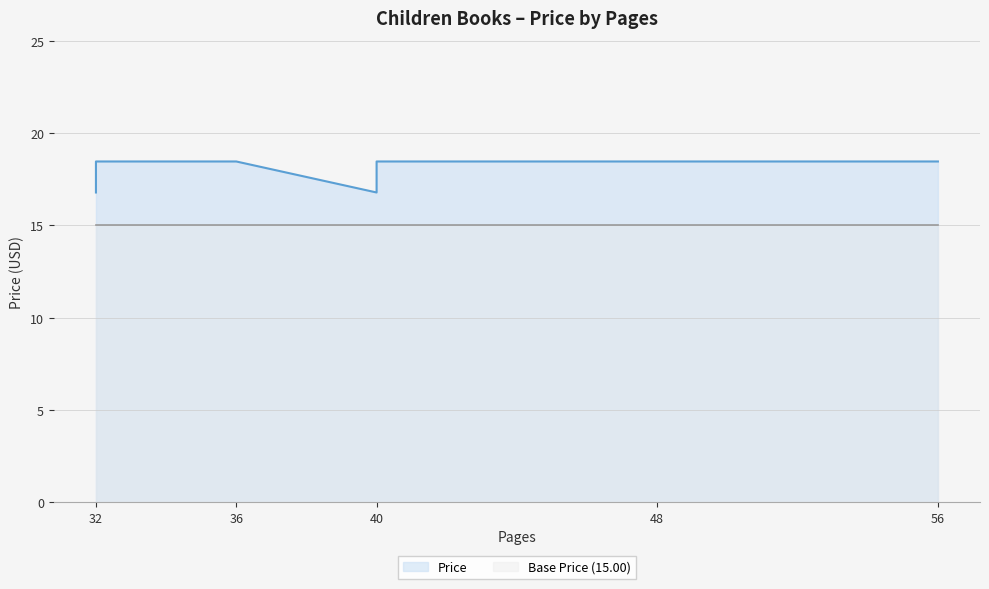

List the series in order of their peak value, highest first.

Price, Base Price (15.00)